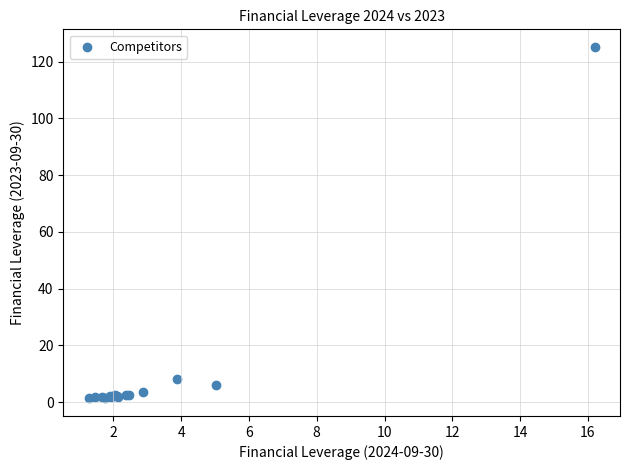

What Y value in the scatter plot is closest to 63?

8.3